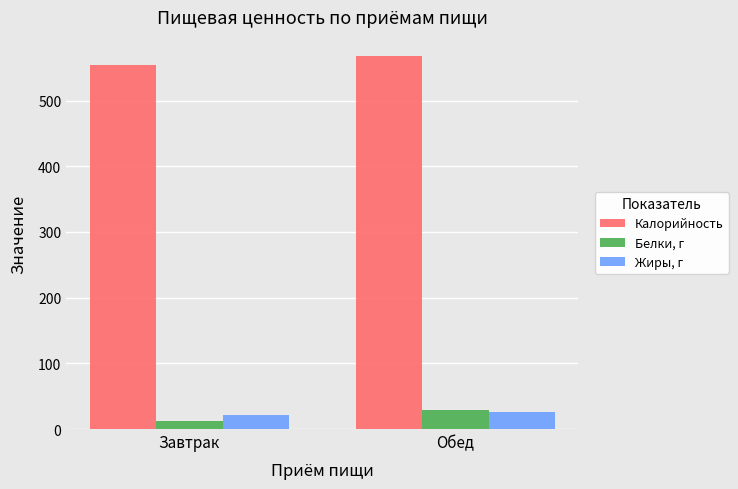

At which label does Калорийность reach its peak?

Обед